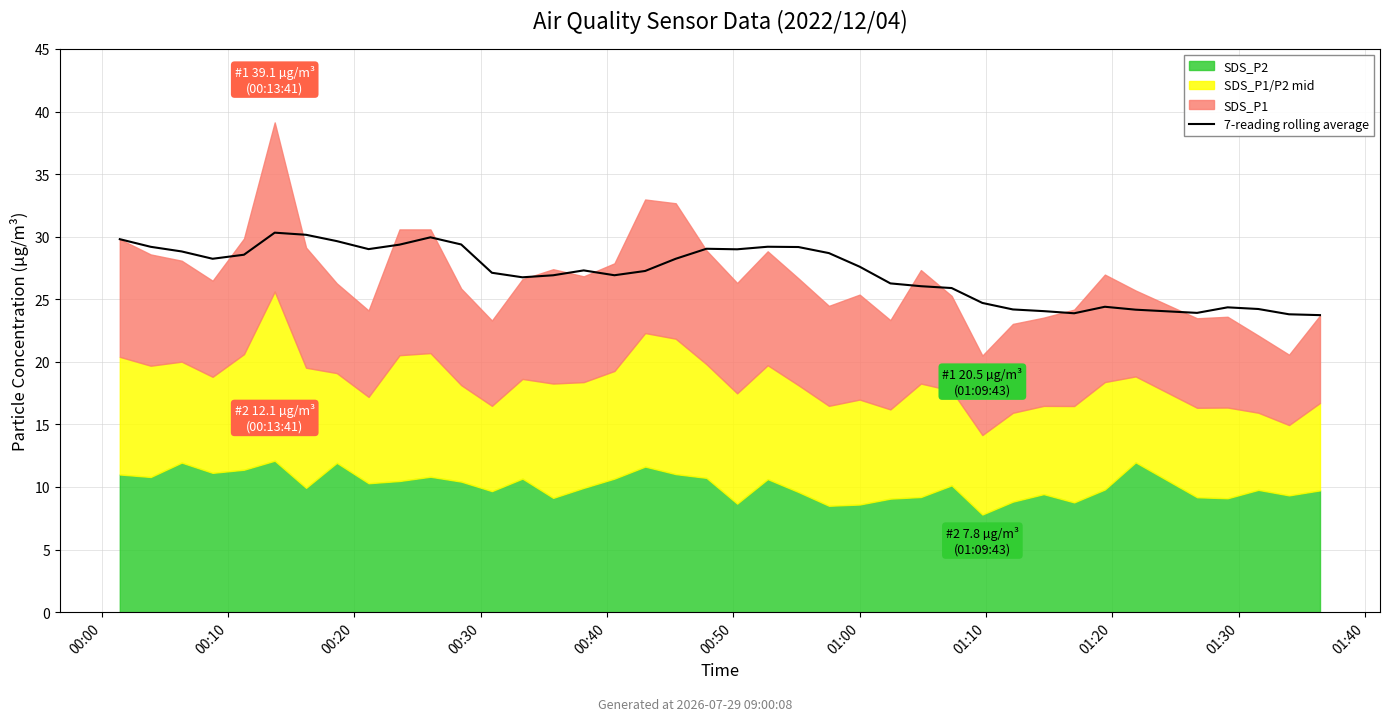

How many categories are shown in the chart?

39